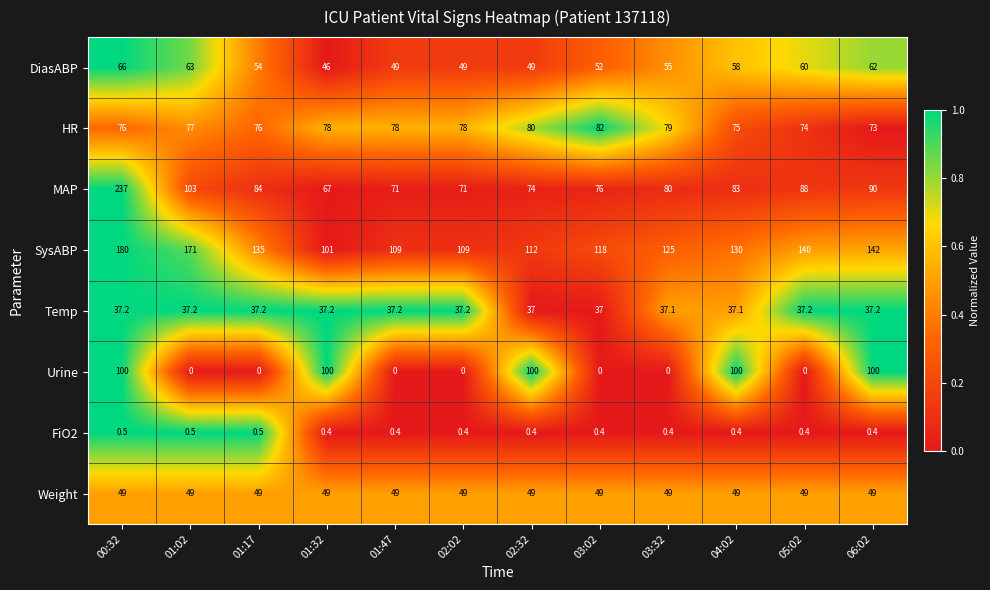

What is the approximate value of SysABP at 01:47?

109.0